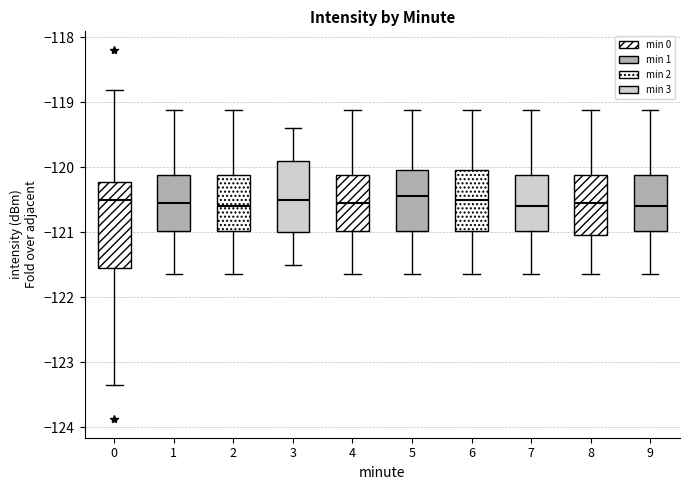

Which box is the tallest, from its lower edge to its upper edge?

0